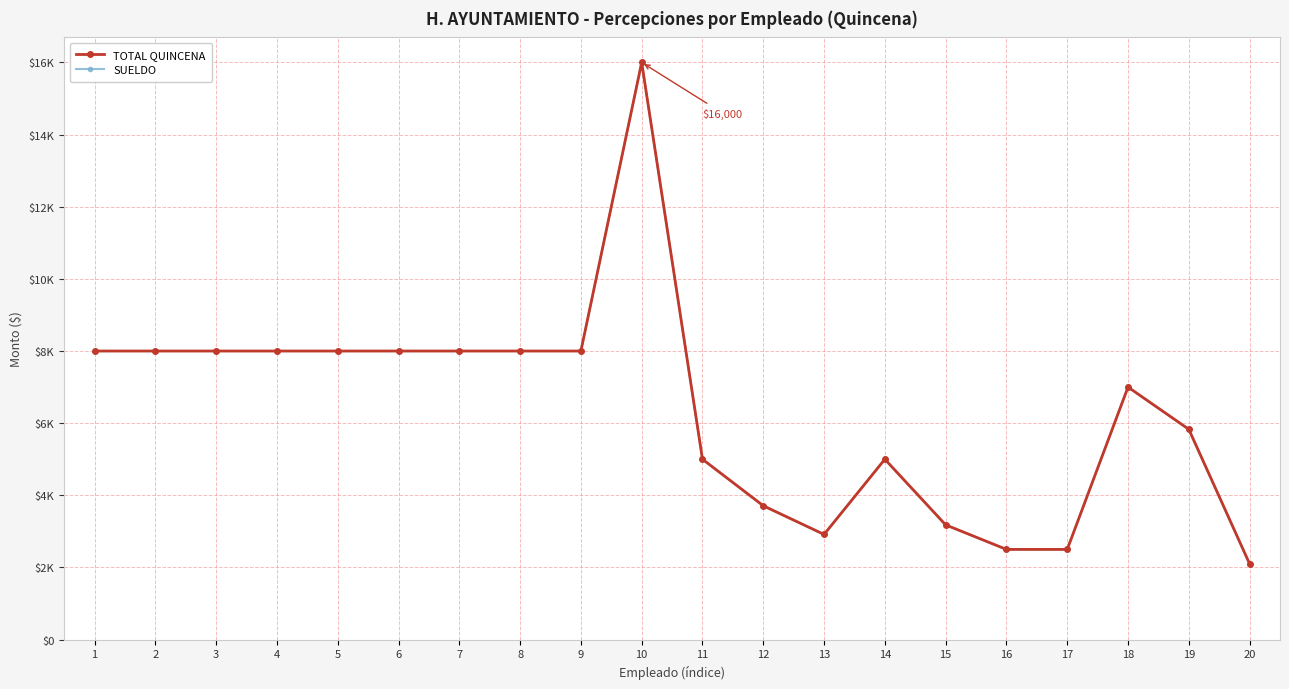

Is this an area chart (filled region under the line)?

No